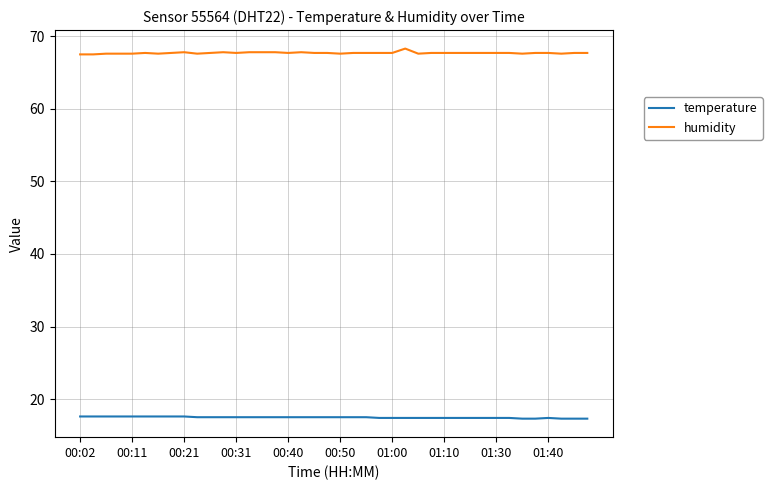

Which series has the largest total across all categories?

humidity